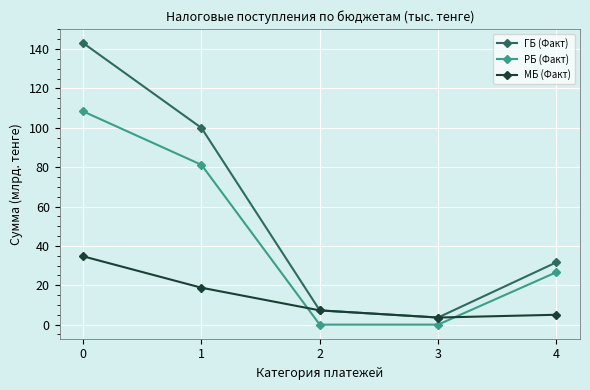

What is the minimum value for ГБ (Факт)?

3.6